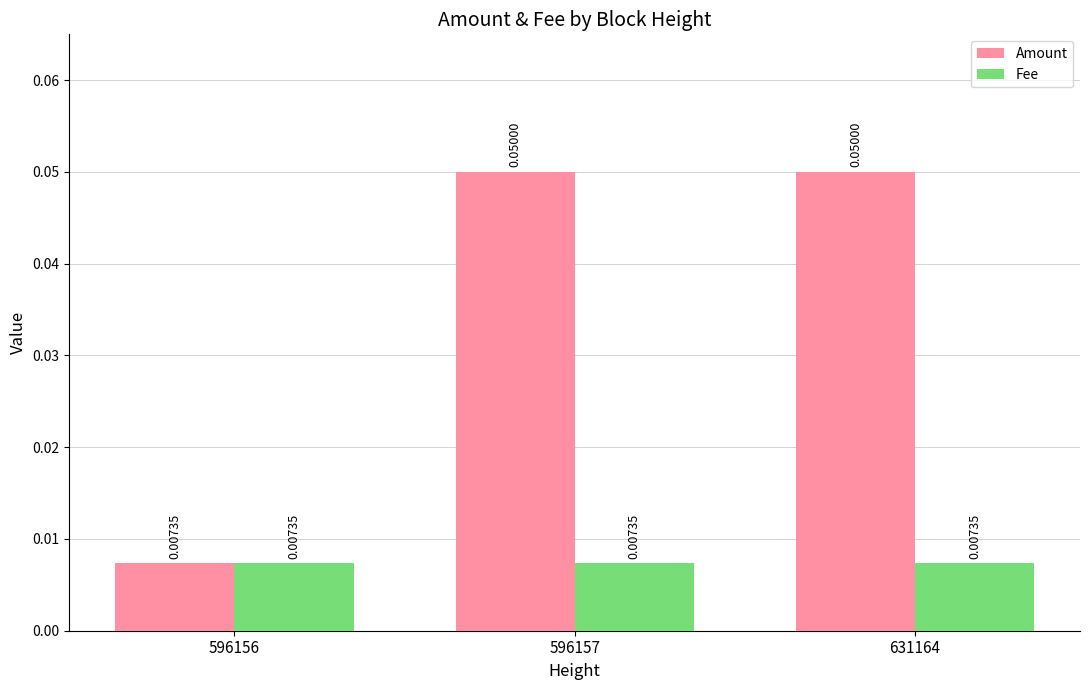

Which series has the largest range (max minus min)?

Amount